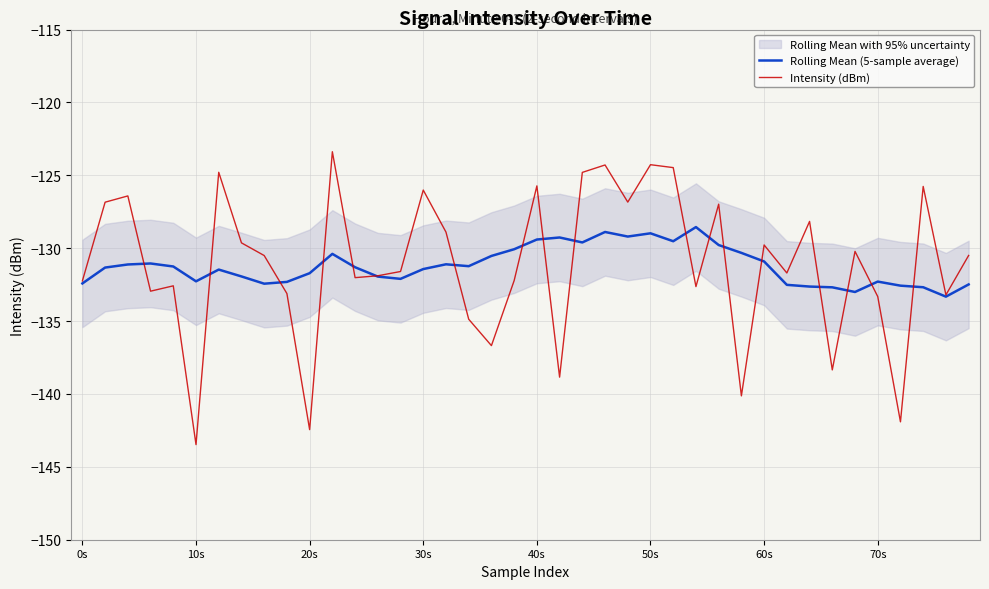

The value of Rolling Mean (5-sample average) at 16 is -131.1. True or false?

True